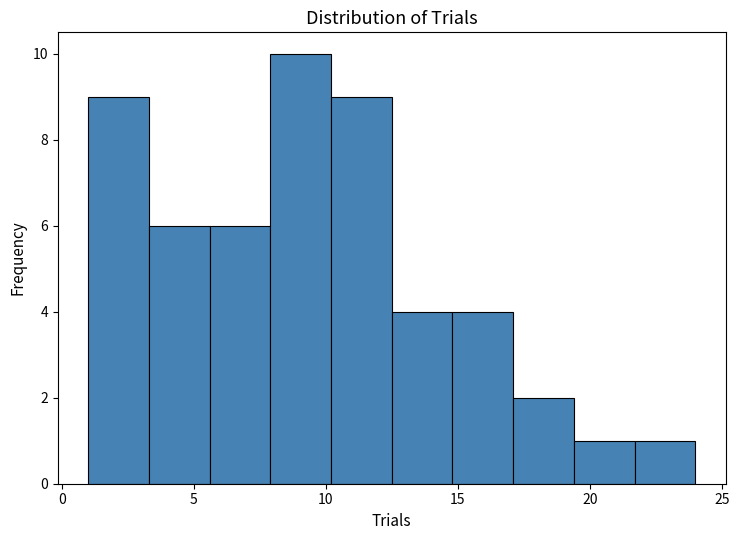

Reading left to right, list every bar in this chart as the range it spans on the x-axis followed by its height. Neither the bar edges nor the heights are printed on the chart, so give them approximately, as read against the axes.

1.0 to 3.3: 9
3.3 to 5.6: 6
5.6 to 7.9: 6
7.9 to 10.2: 10
10.2 to 12.5: 9
12.5 to 14.8: 4
14.8 to 17.1: 4
17.1 to 19.4: 2
19.4 to 21.7: 1
21.7 to 24.0: 1